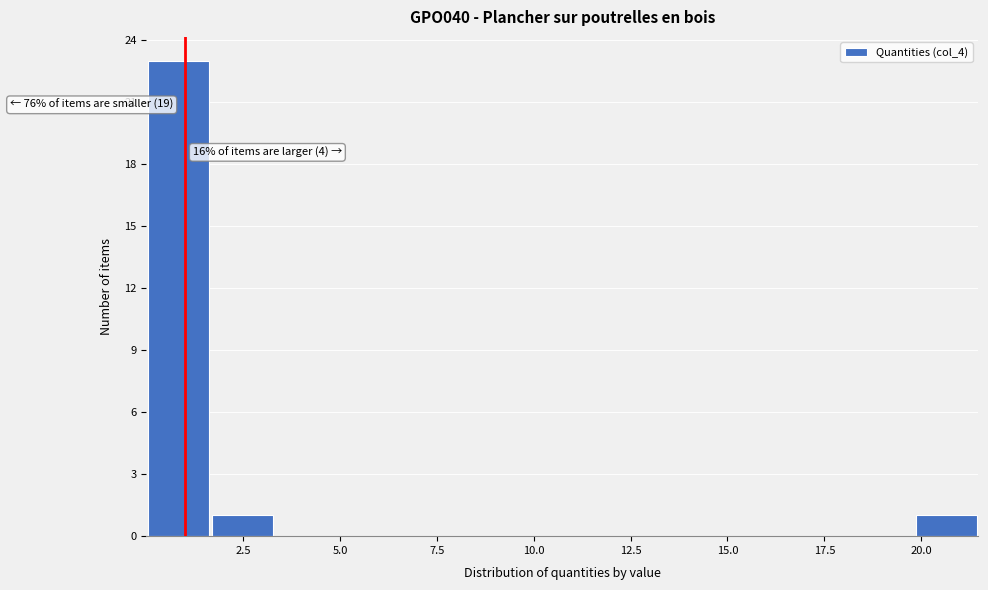

Around what value on the x-axis is the tallest bar? Give the approximate position of its centre, as read against the axis.

1.0